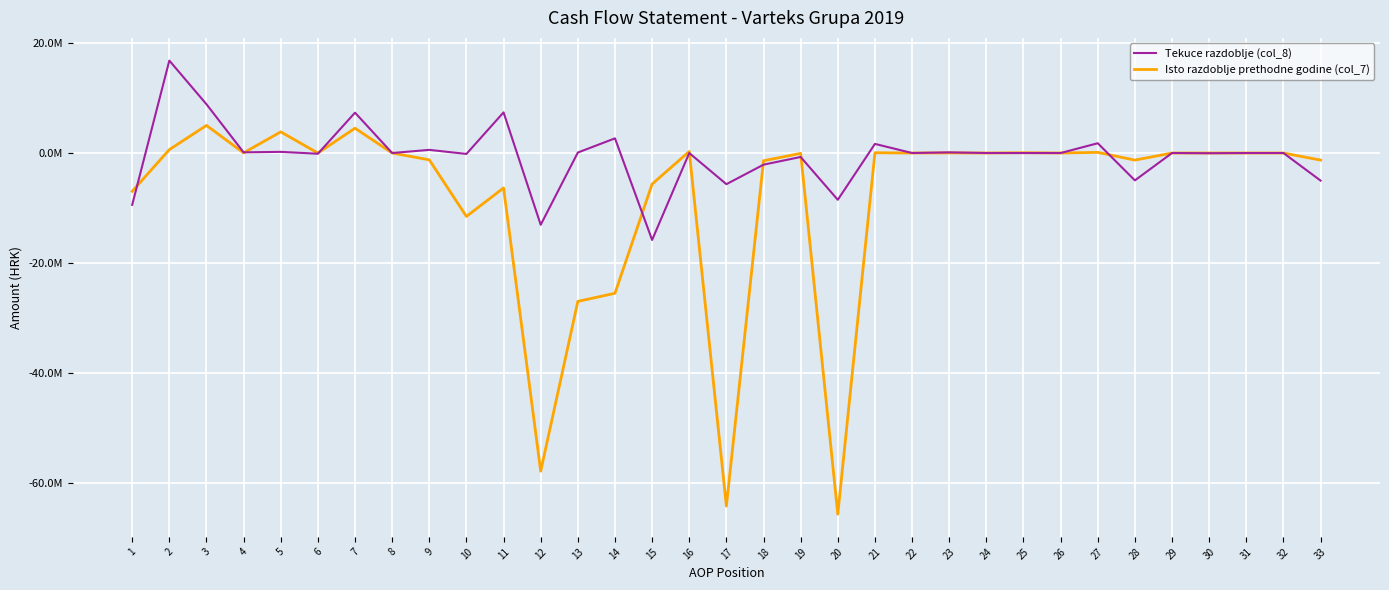

What are all the series names shown in the legend?

Tekuce razdoblje (col_8), Isto razdoblje prethodne godine (col_7)